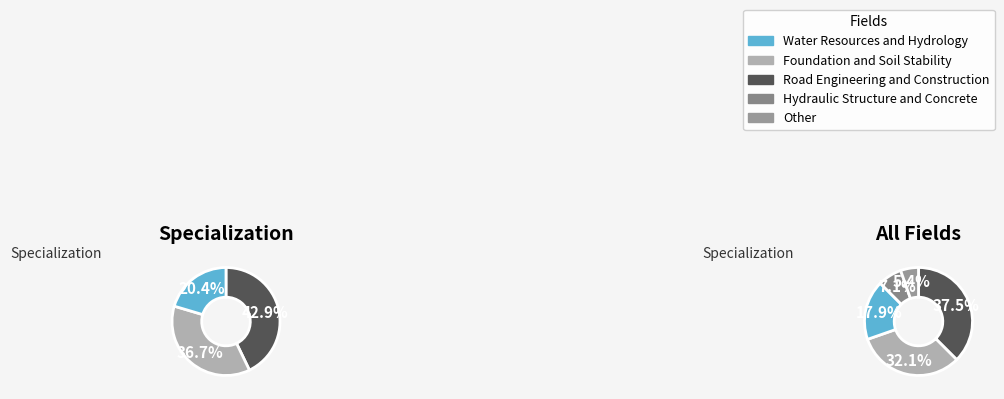

To the nearest percent, what percentage of the pie is Hydraulic Structure and Concrete?

7%